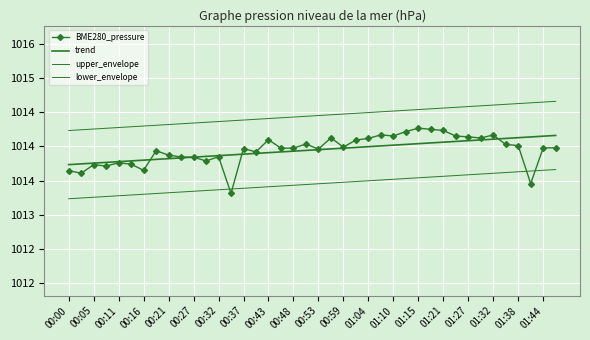

What is the difference between the maximum and minimum values in the trend series?

0.4